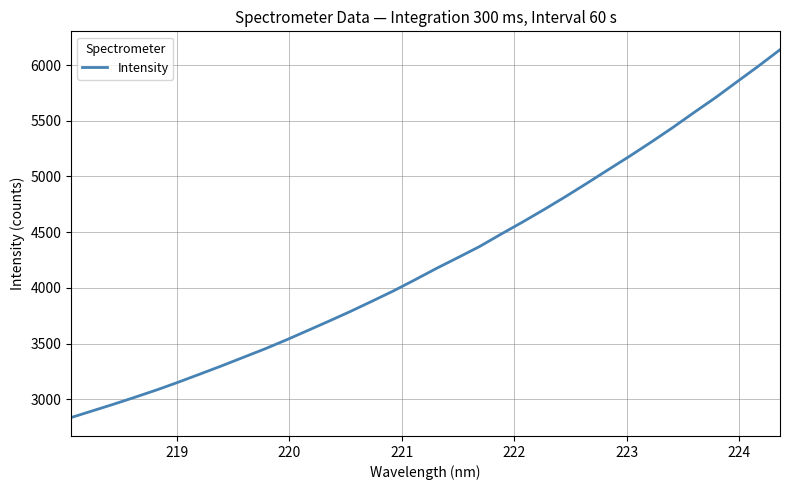

What is the difference between the maximum and minimum values?

3301.1